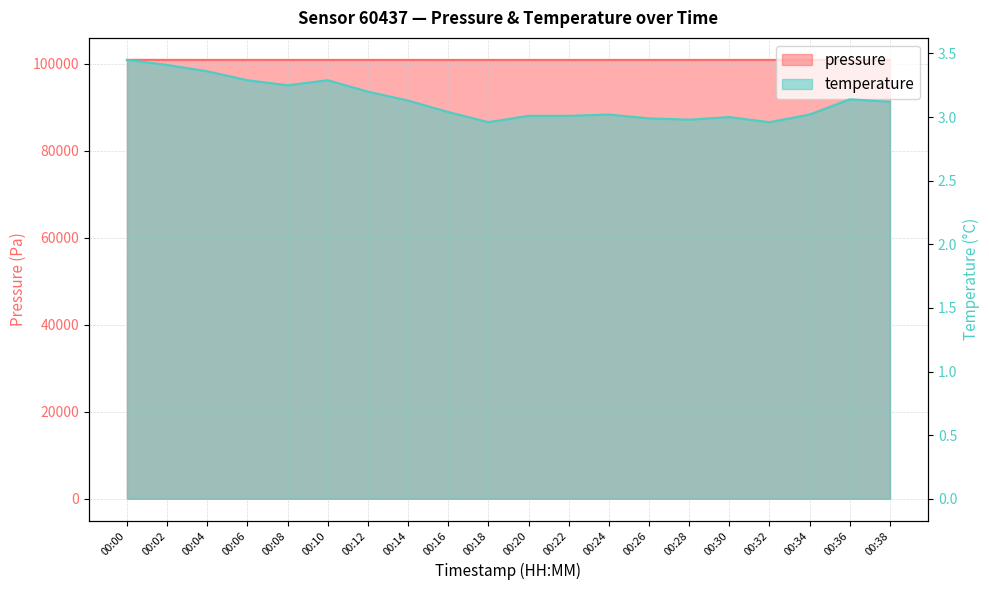

Which series has the largest total across all categories?

pressure